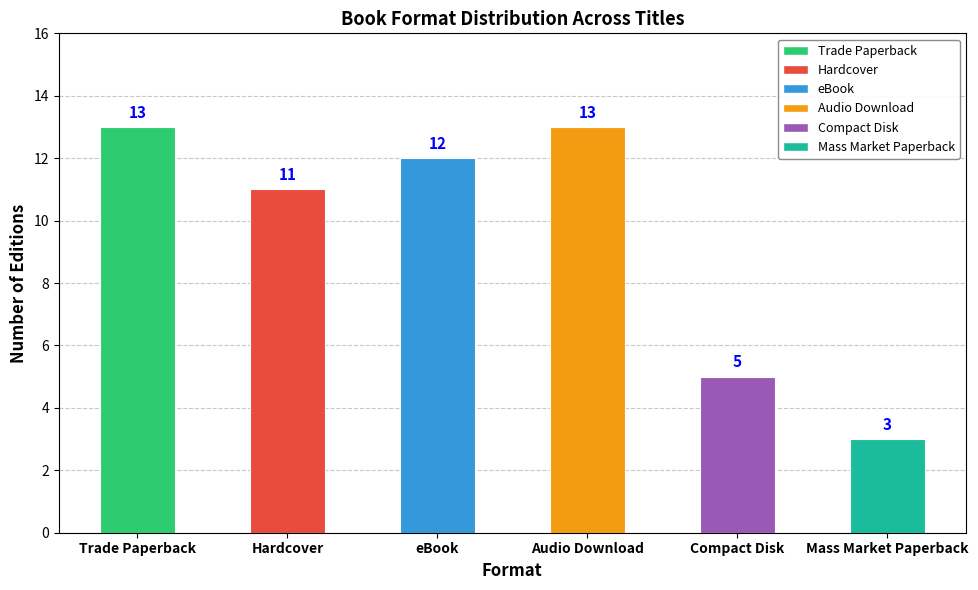

What is the label of the 2nd bar from the left?

Hardcover